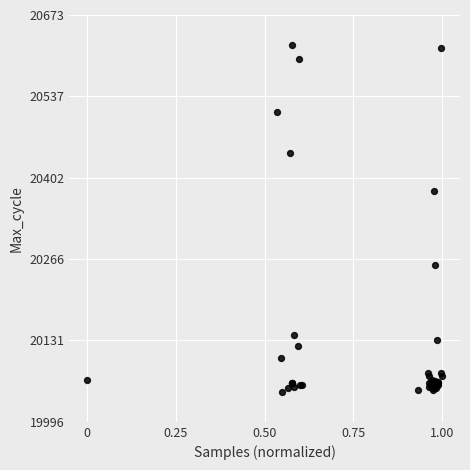

What Y value in the scatter plot is closest to 20334?

20380